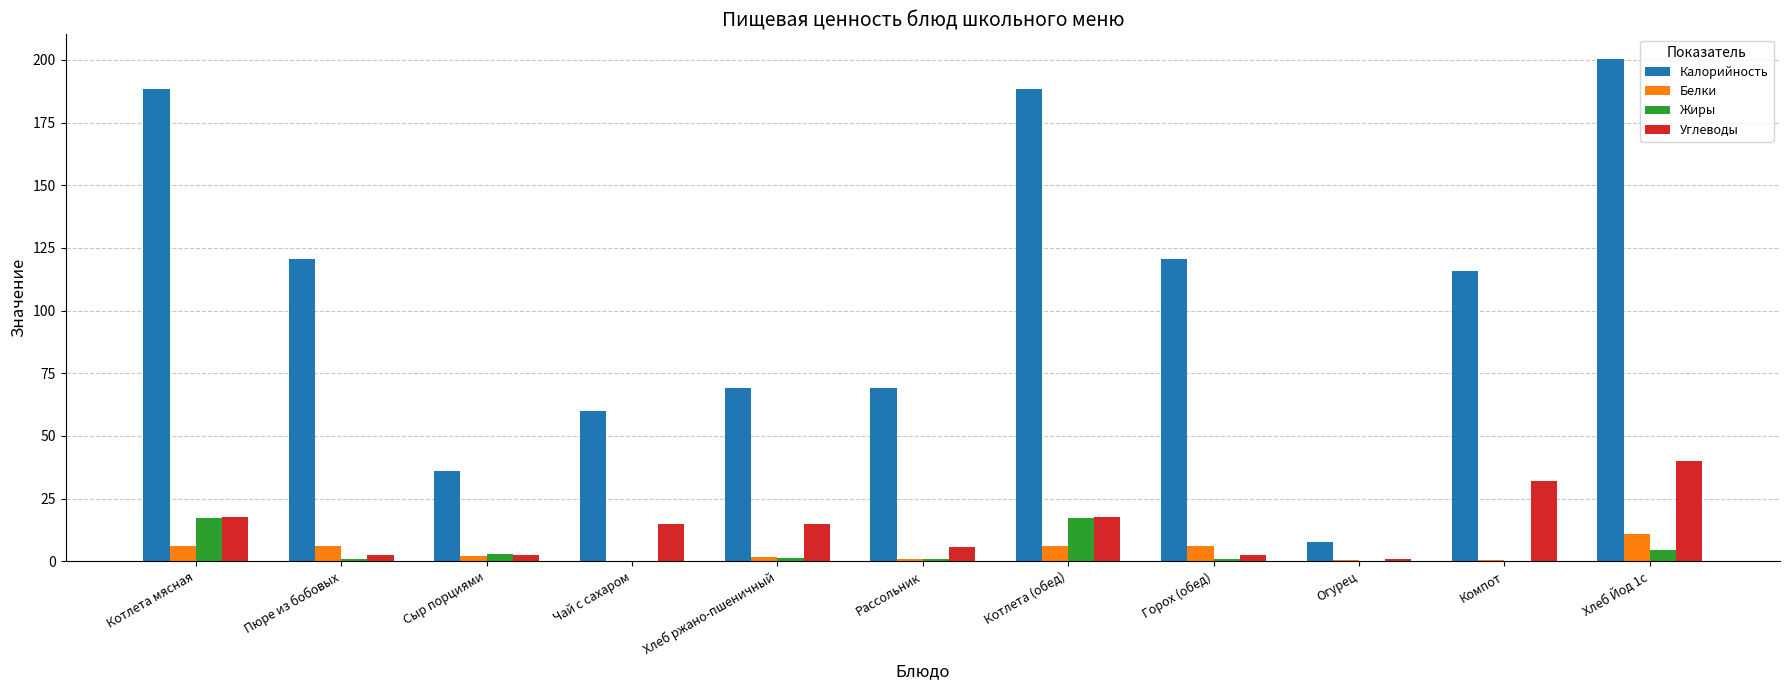

Where does the Жиры series first go above 1?

Котлета мясная